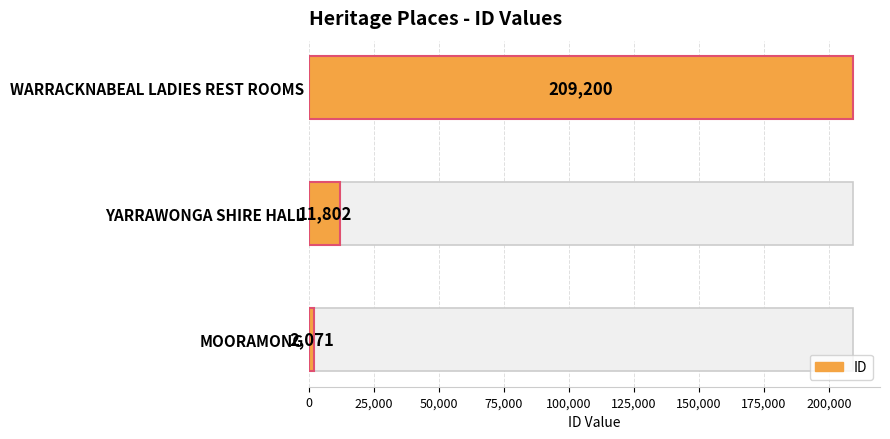

How many bars are there in total?

3